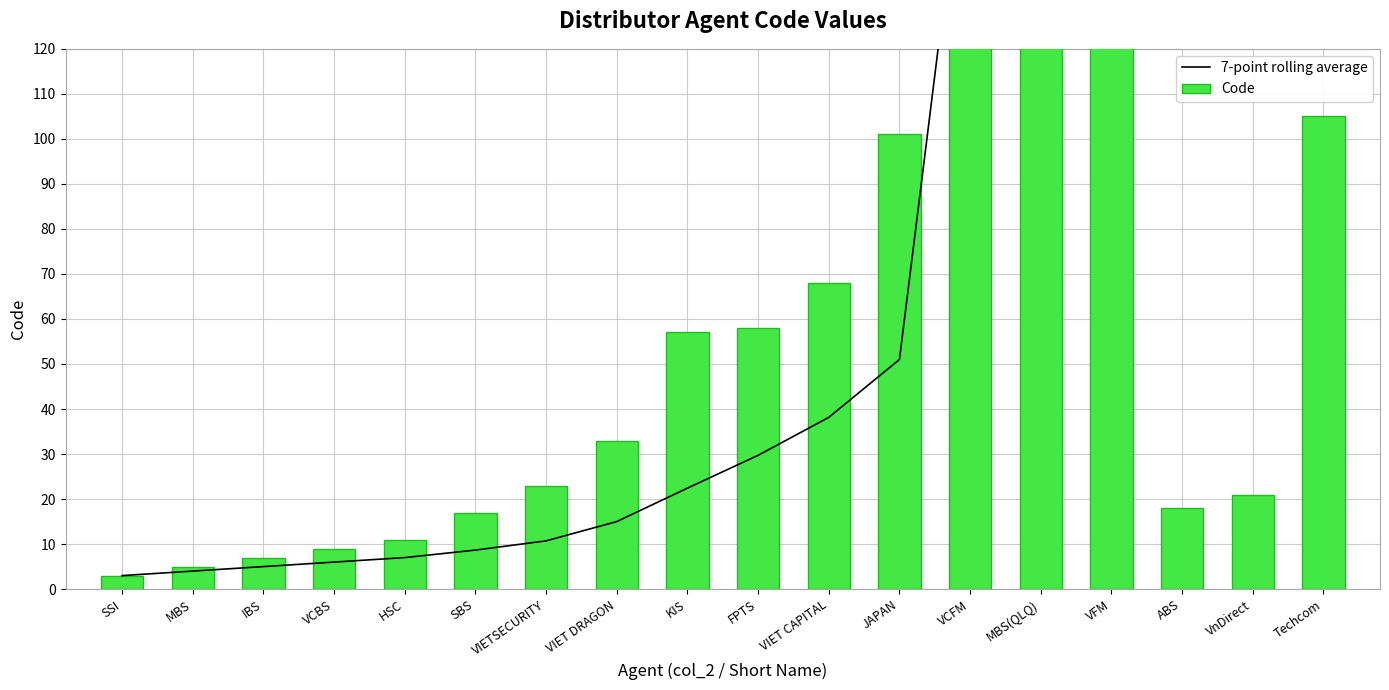

What is the difference between the maximum and minimum values in the 7-point rolling average series?

438.7